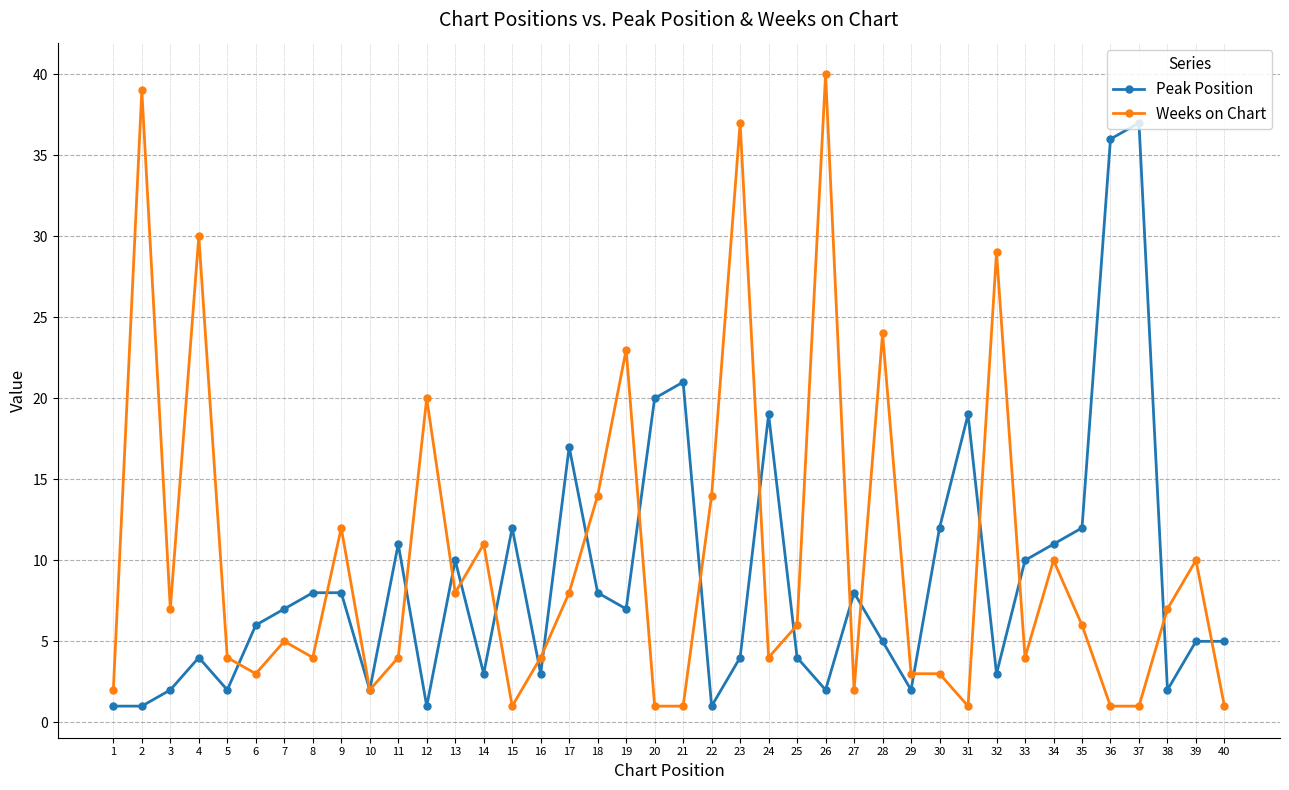

Reading left to right, extract all data points from this chart.

Peak Position: 1=1	2=1	3=2	4=4	5=2	6=6	7=7	8=8	9=8	10=2	11=11	12=1	13=10	14=3	15=12	16=3	17=17	18=8	19=7	20=20	21=21	22=1	23=4	24=19	25=4	26=2	27=8	28=5	29=2	30=12	31=19	32=3	33=10	34=11	35=12	36=36	37=37	38=2	39=5	40=5
Weeks on Chart: 1=2	2=39	3=7	4=30	5=4	6=3	7=5	8=4	9=12	10=2	11=4	12=20	13=8	14=11	15=1	16=4	17=8	18=14	19=23	20=1	21=1	22=14	23=37	24=4	25=6	26=40	27=2	28=24	29=3	30=3	31=1	32=29	33=4	34=10	35=6	36=1	37=1	38=7	39=10	40=1